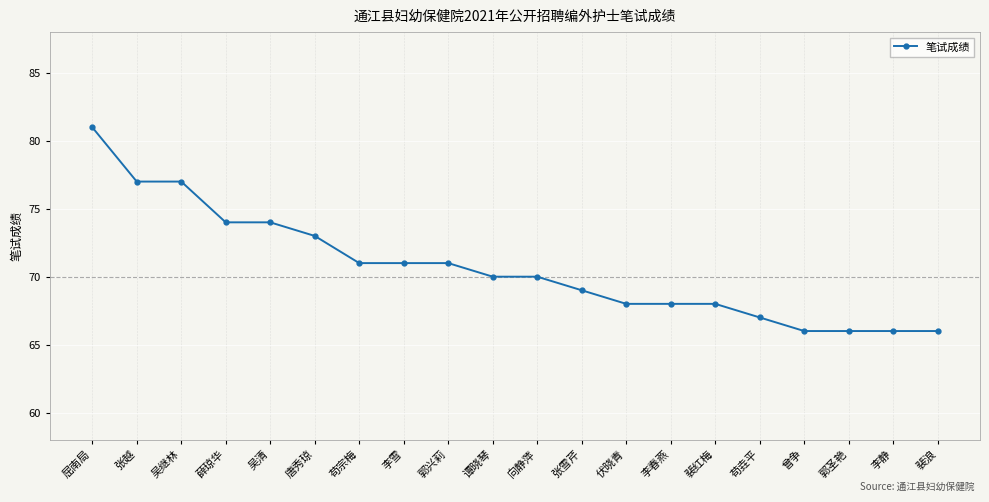

What value does the data have at 向静萍, to the nearest 10?

70